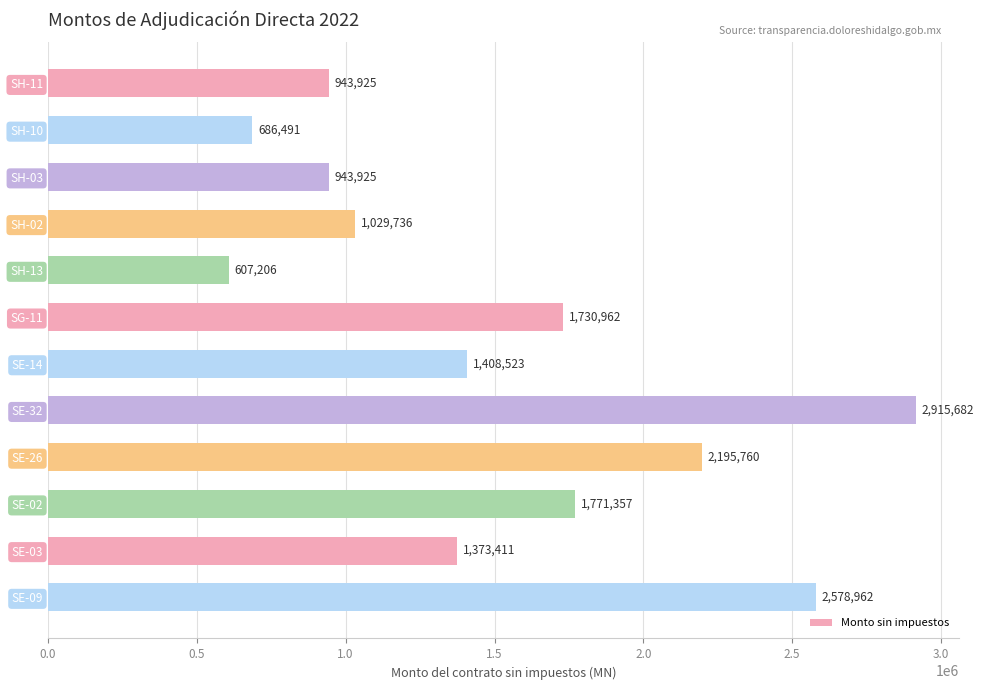

What is the maximum value shown in the chart?

2915682.5